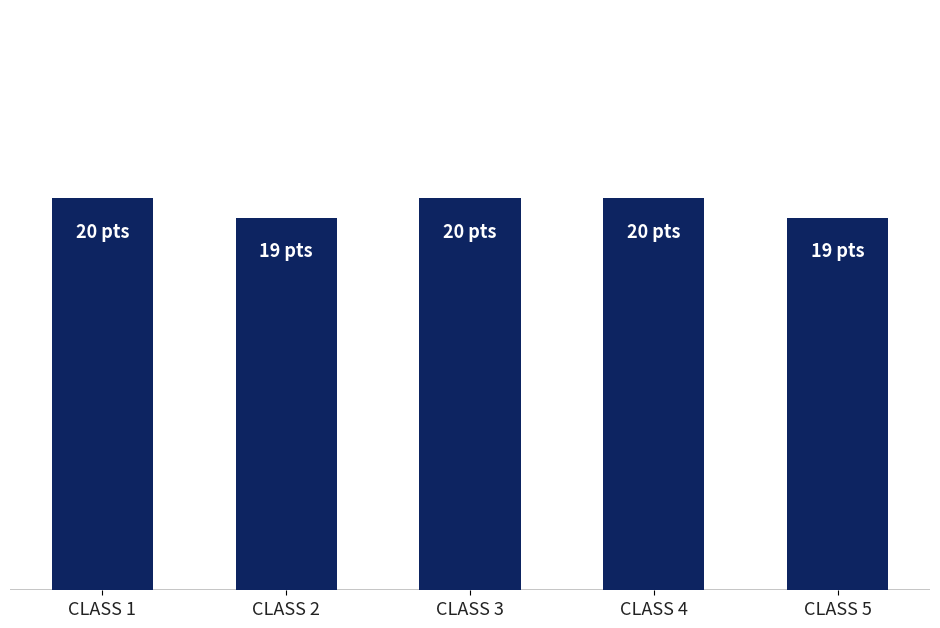

List the labels in order of value, largest first.

CLASS 1, CLASS 3, CLASS 4, CLASS 2, CLASS 5